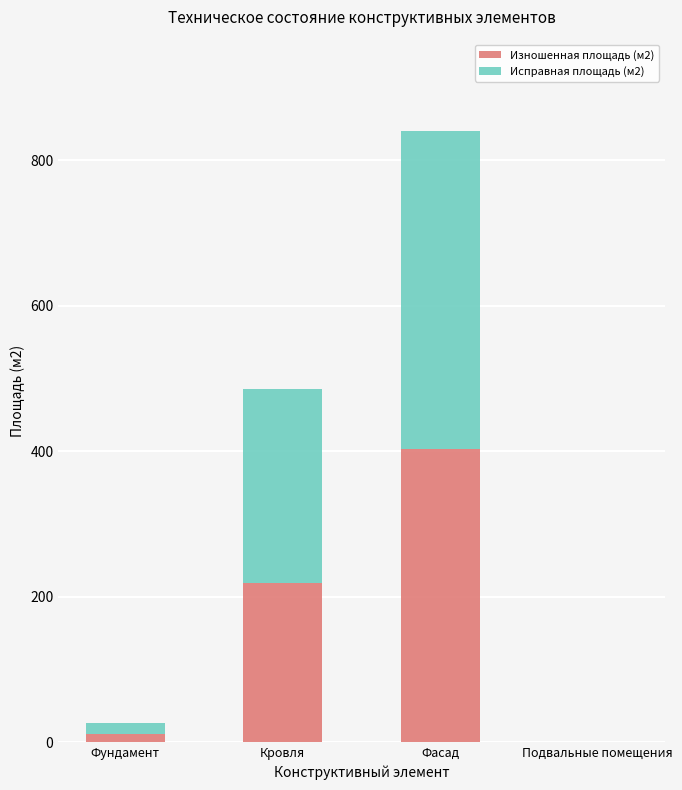

The Изношенная площадь (м2) series shows 714.4 at Фасад. True or false?

False